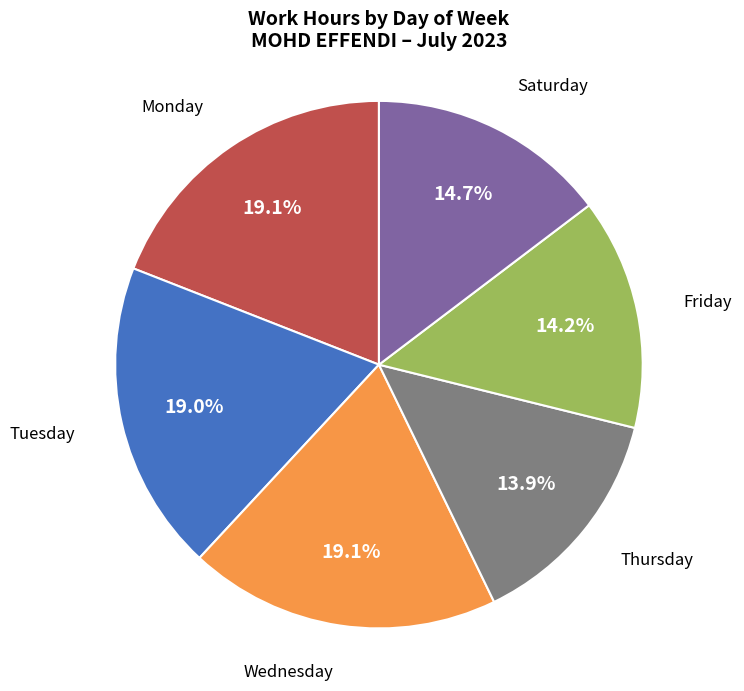

Does any single category account for the majority?

No